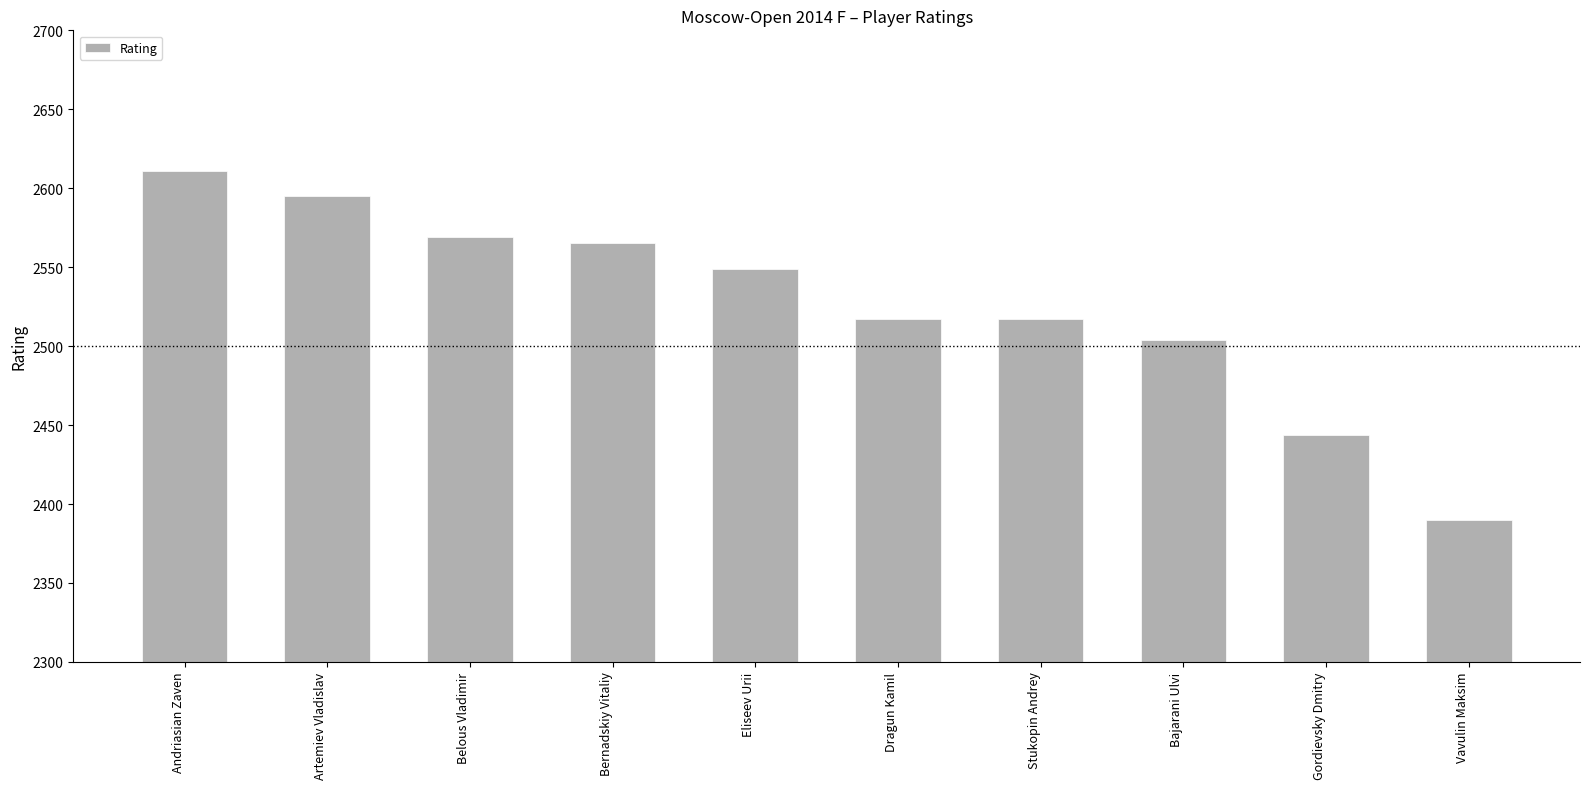

What is the ratio of the value at Vavulin Maksim to the value at Gordievsky Dmitry?

1.0